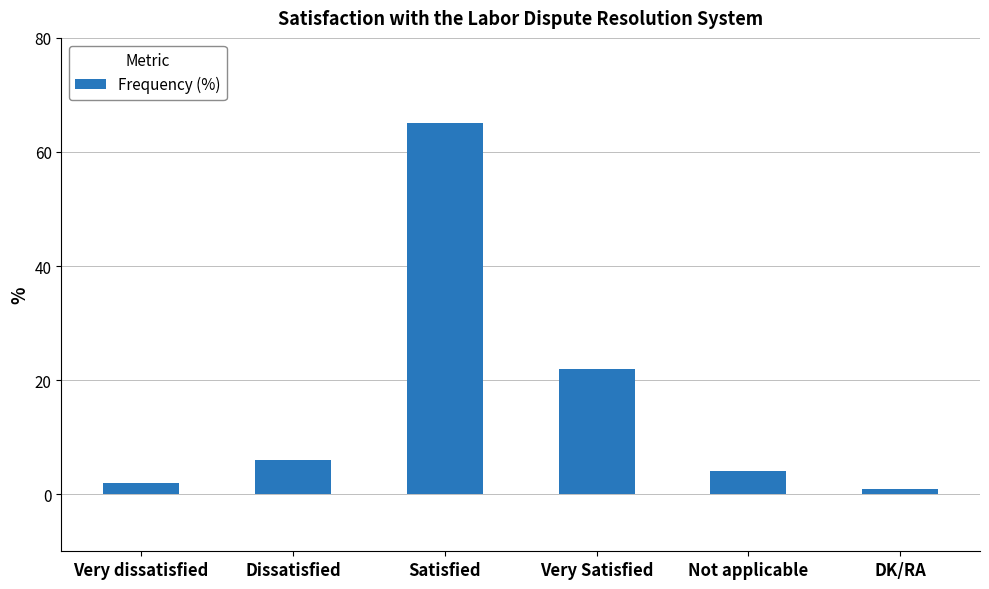

What is the greatest value displayed?

65